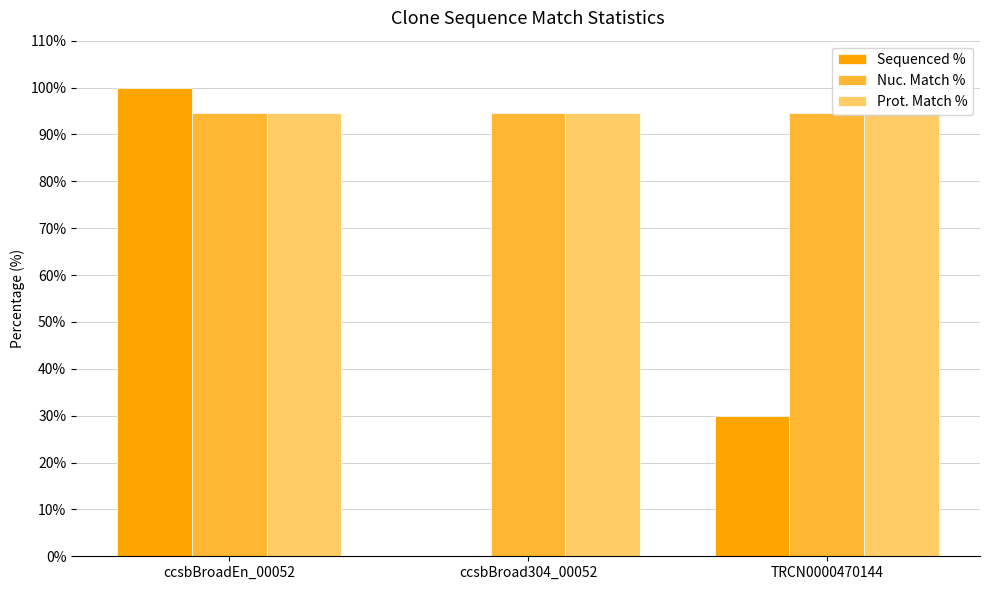

Are the bars grouped side by side (vs. stacked)?

Yes